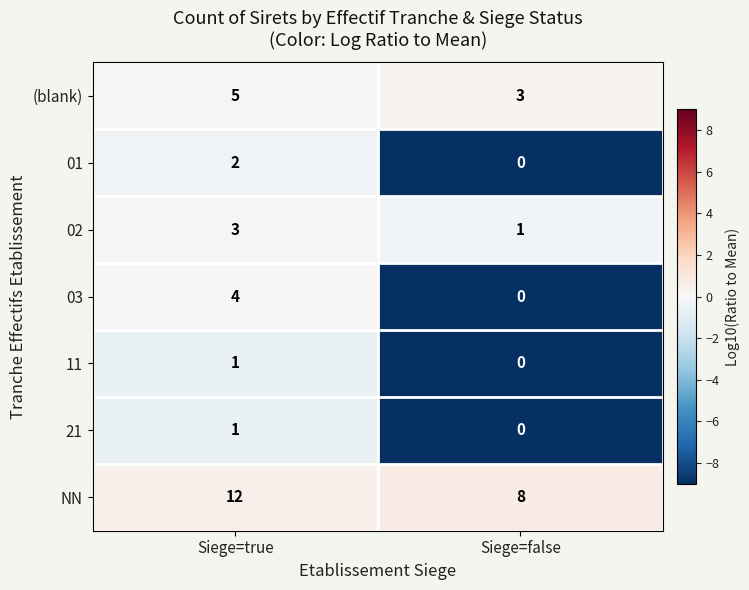

Which category has the highest value across all series?

Siege=true